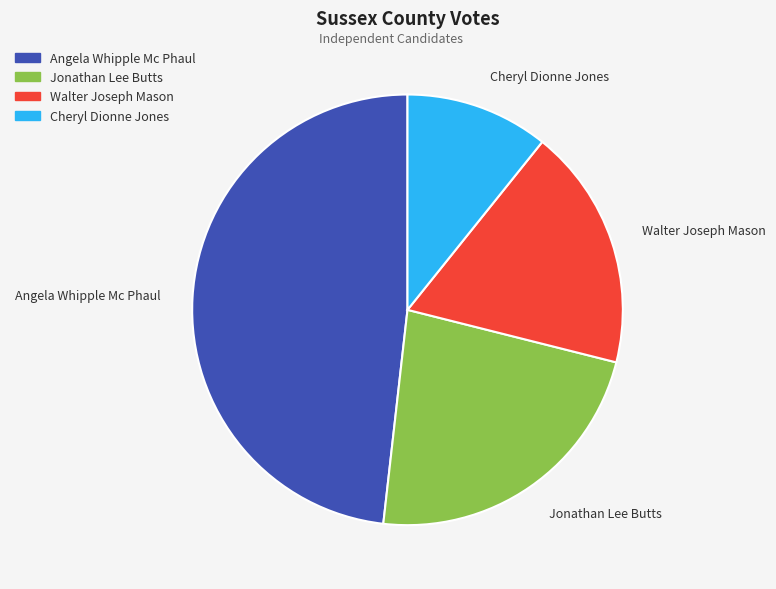

How many slices are in this pie chart?

4